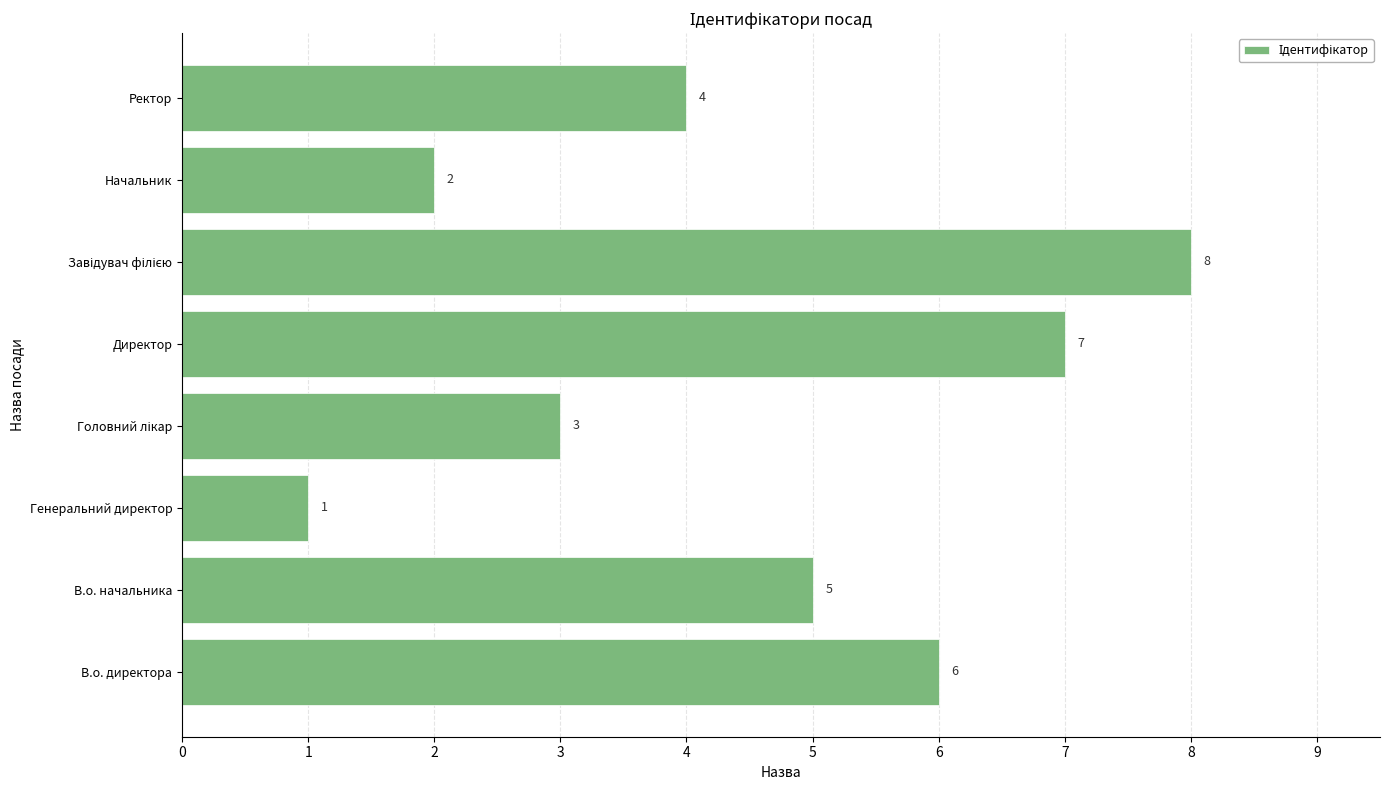

What is the difference between the maximum and second lowest values?

6